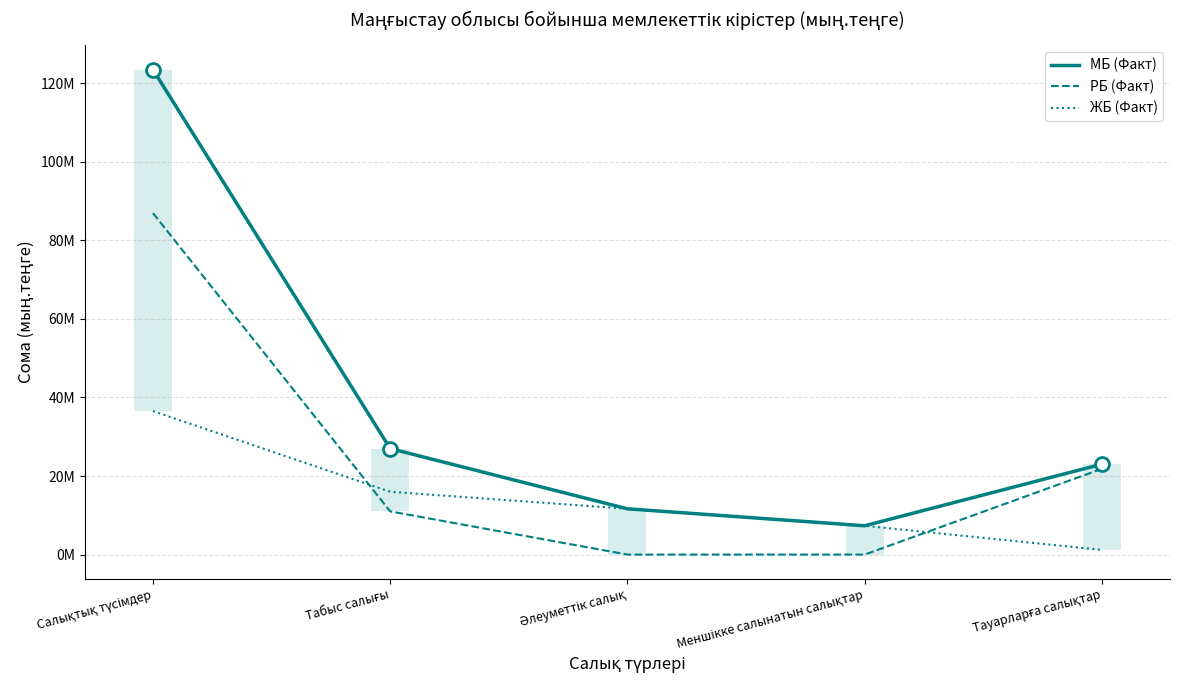

Reading right to left, list all the values displayed in this chart.

МБ (Факт): Тауарларға салықтар=23023563	Меншікке салынатын салықтар=7334137	Әлеуметтік салық=11654827	Табыс салығы=26989648	Салықтық түсімдер=123472279
РБ (Факт): Тауарларға салықтар=21834866	Меншікке салынатын салықтар=0	Әлеуметтік салық=0	Табыс салығы=10997666	Салықтық түсімдер=86940226
ЖБ (Факт): Тауарларға салықтар=1188698	Меншікке салынатын салықтар=7334137	Әлеуметтік салық=11654827	Табыс салығы=15991982	Салықтық түсімдер=36532052